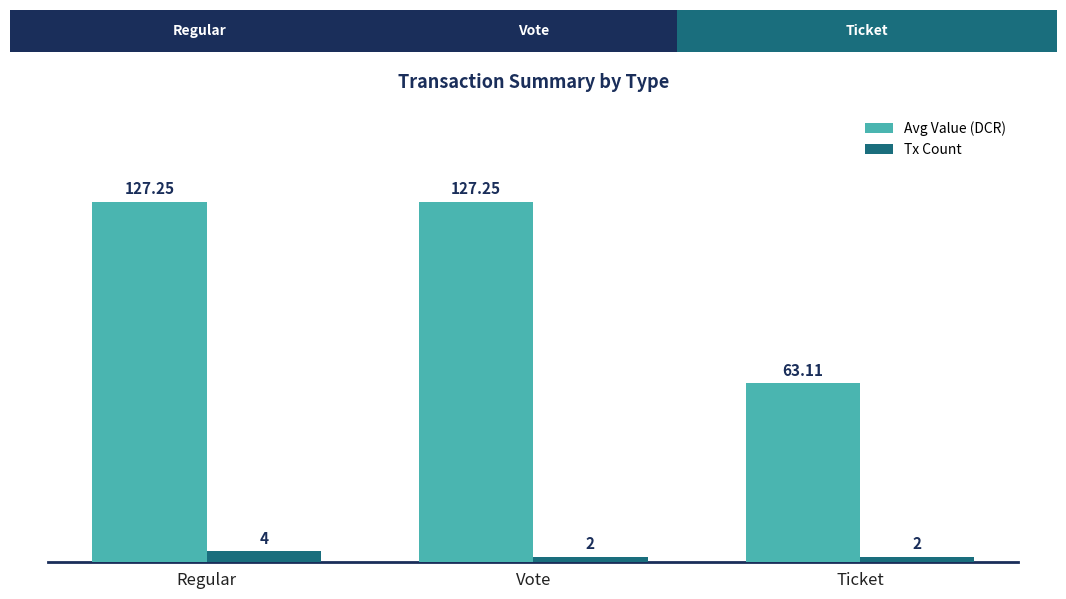

Is it true that Avg Value (DCR) equals 217.1 at Vote?

False